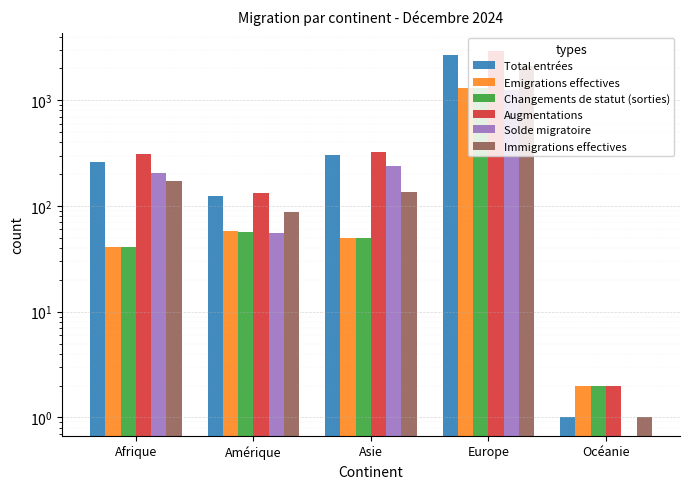

Reading left to right, list all the values displayed in this chart.

Total entrées: 262	123	301	2689	1
Emigrations effectives: 41	58	50	1306	2
Changements de statut (sorties): 41	57	50	1303	2
Augmentations: 312	134	322	2924	2
Solde migratoire: 204	55	237	1250	0
Immigrations effectives: 173	87	135	2112	1